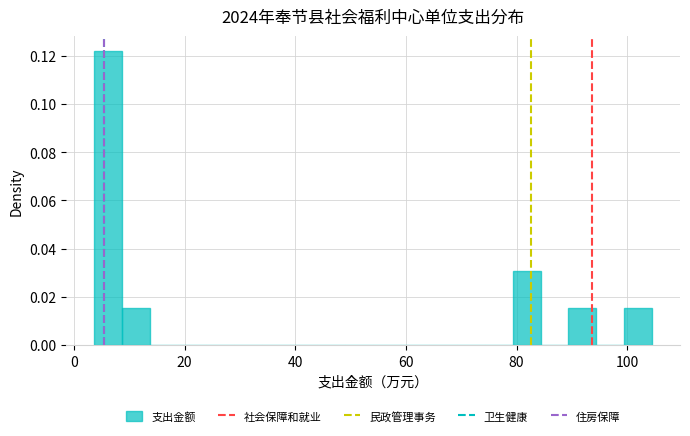

Around what value on the x-axis is the tallest bar? Give the approximate position of its centre, as read against the axis.

6